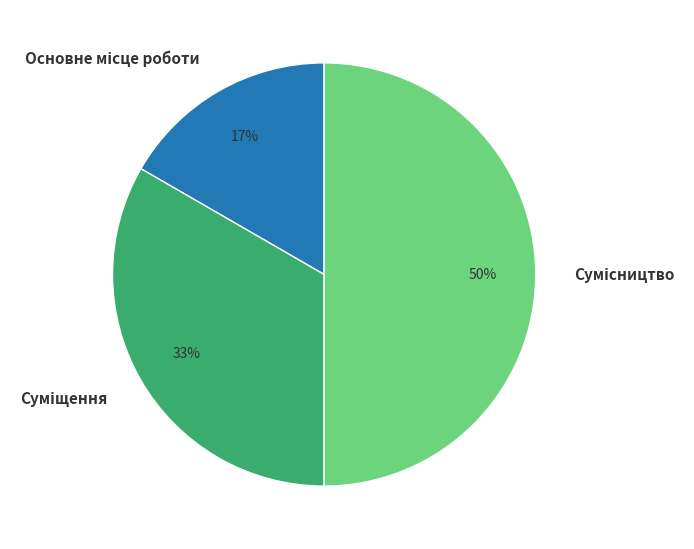

To the nearest percent, what is the difference between the largest and smallest slice percentages?

33%